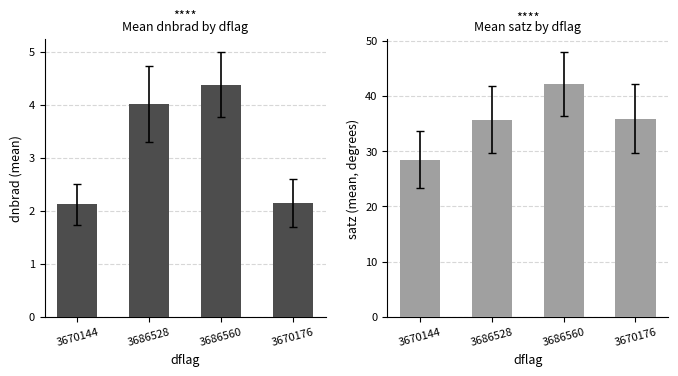

Rank the series at 3686528 from highest to lowest value.

satz, dnbrad